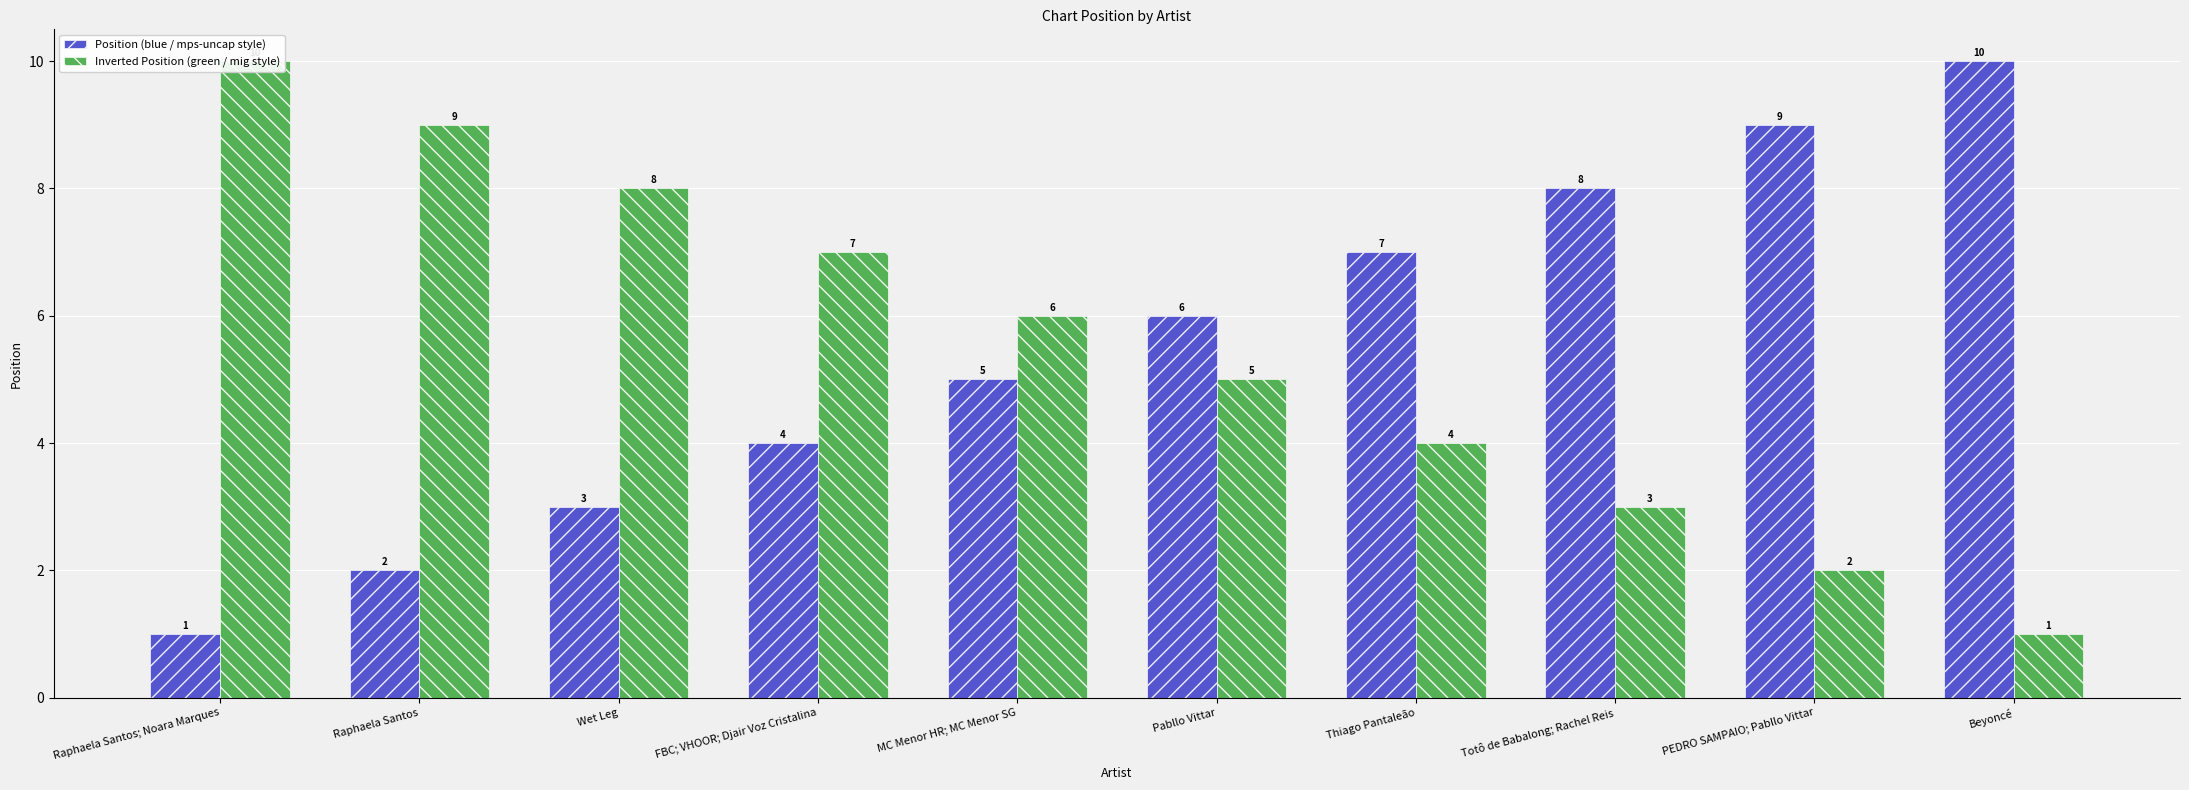

What is the value of the Position (blue / mps-uncap style) bar at the 8th from the left?

8